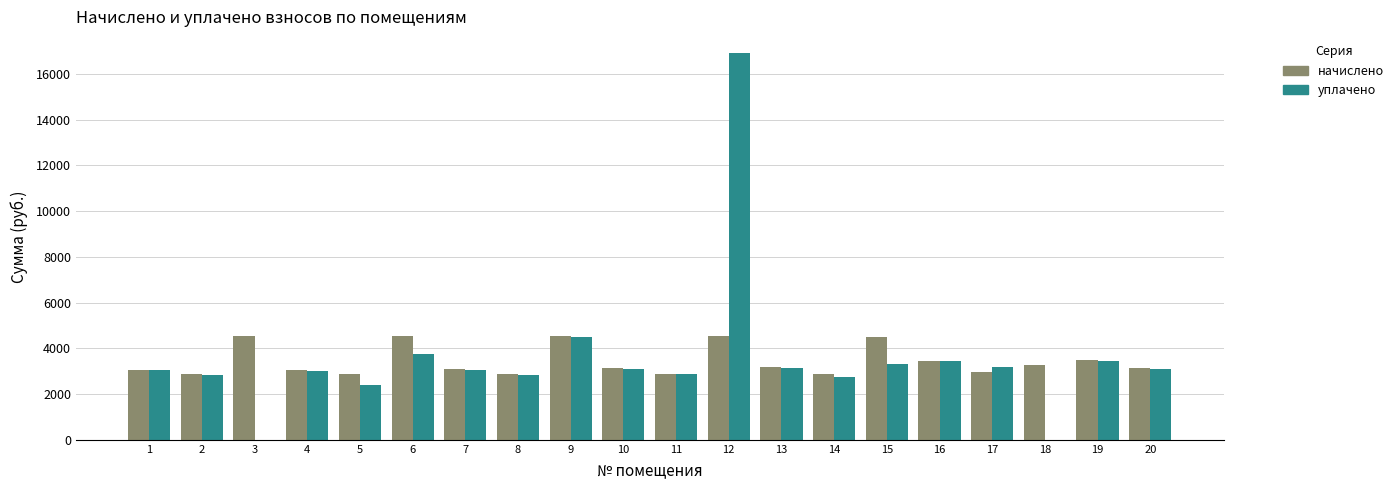

What is the total value across all series at 8?

5689.6